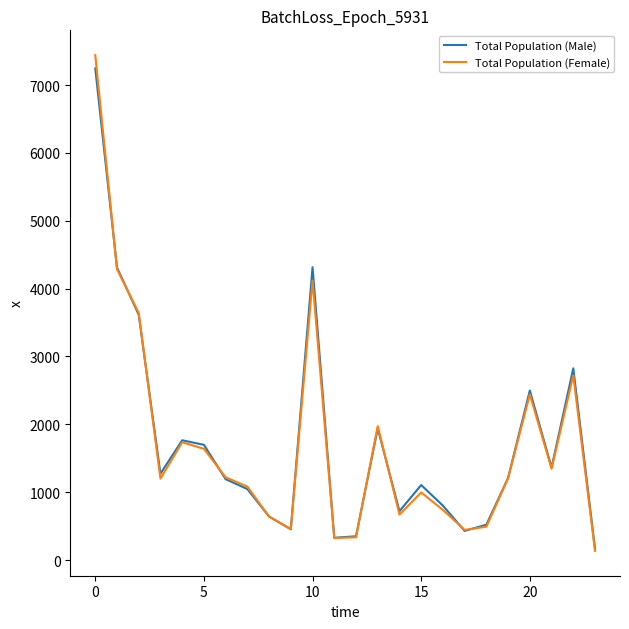

Which series has the widest spread of values?

Total Population (Female)